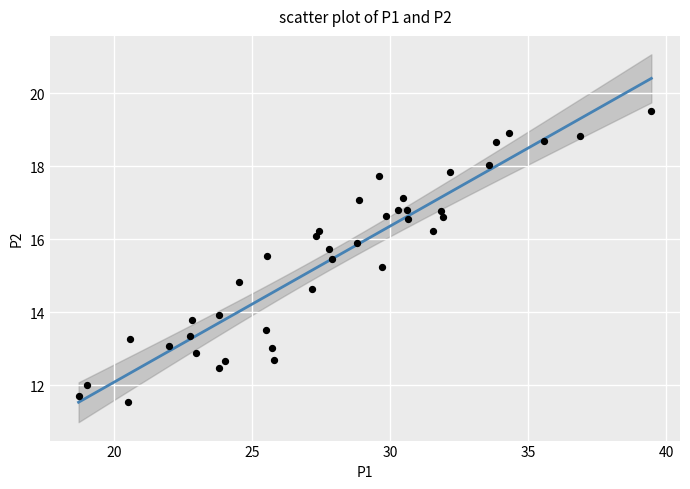

What is the range of X values (max minus min)?

20.8